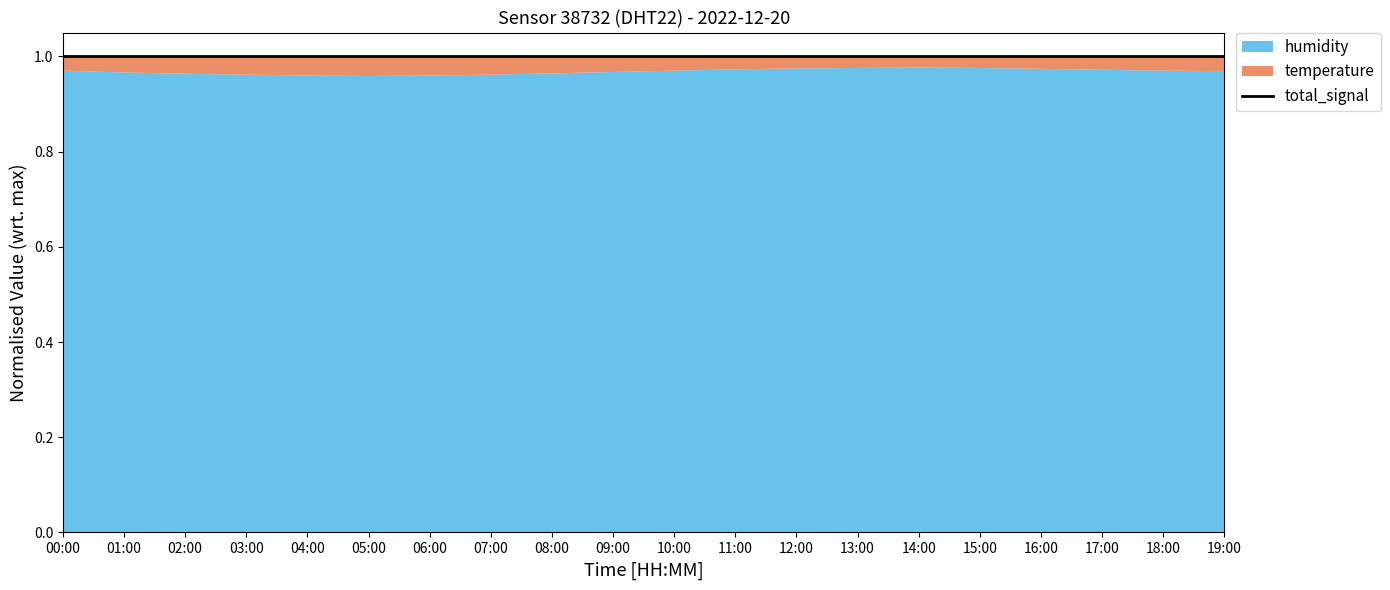

Which series has the largest total across all categories?

humidity